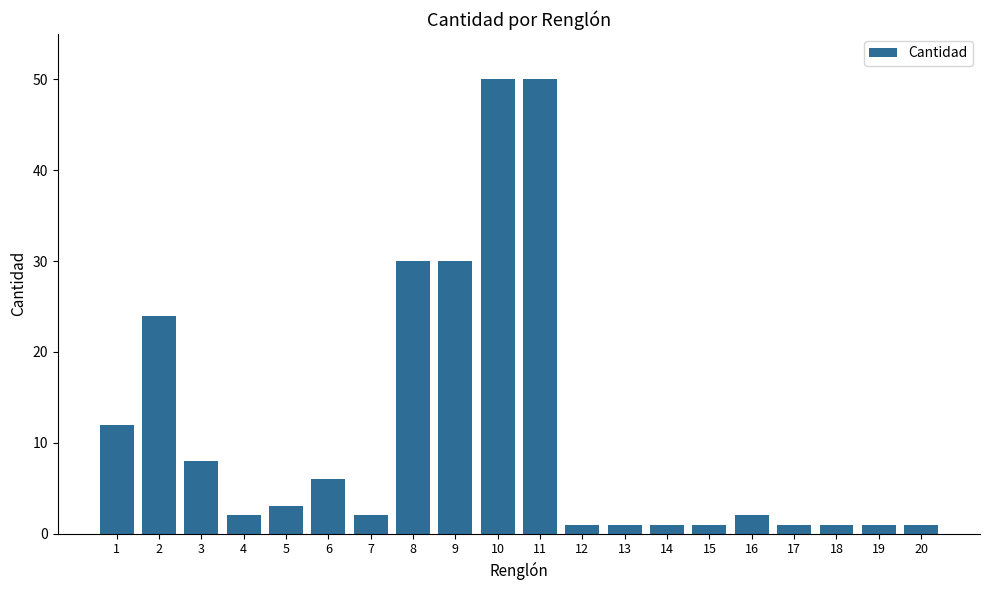

What is the value of the 19th bar from the left?

1